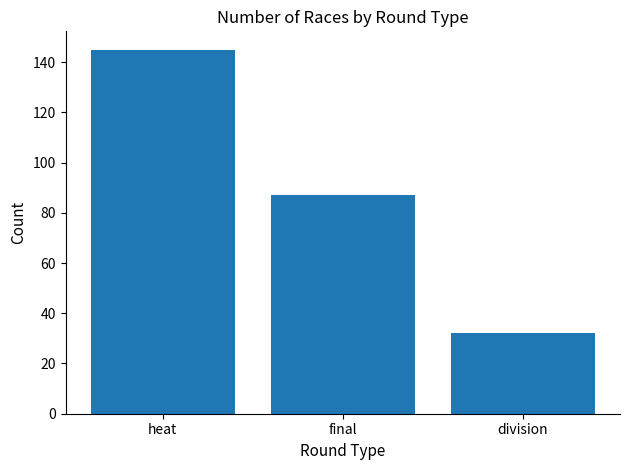

Is it true that the value at final is 87?

True